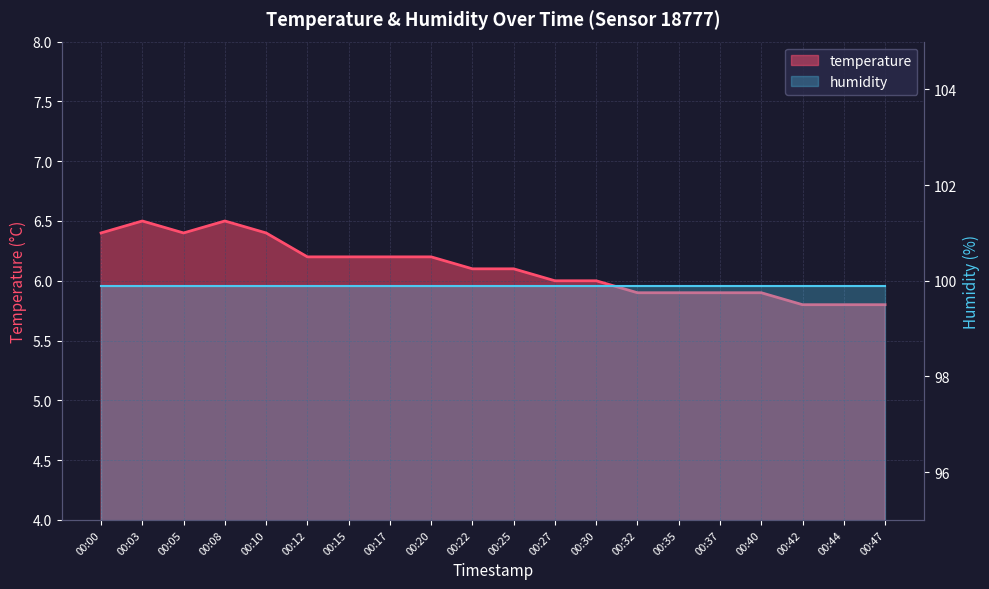

Which has a higher value, 00:22 or 00:40?

00:22